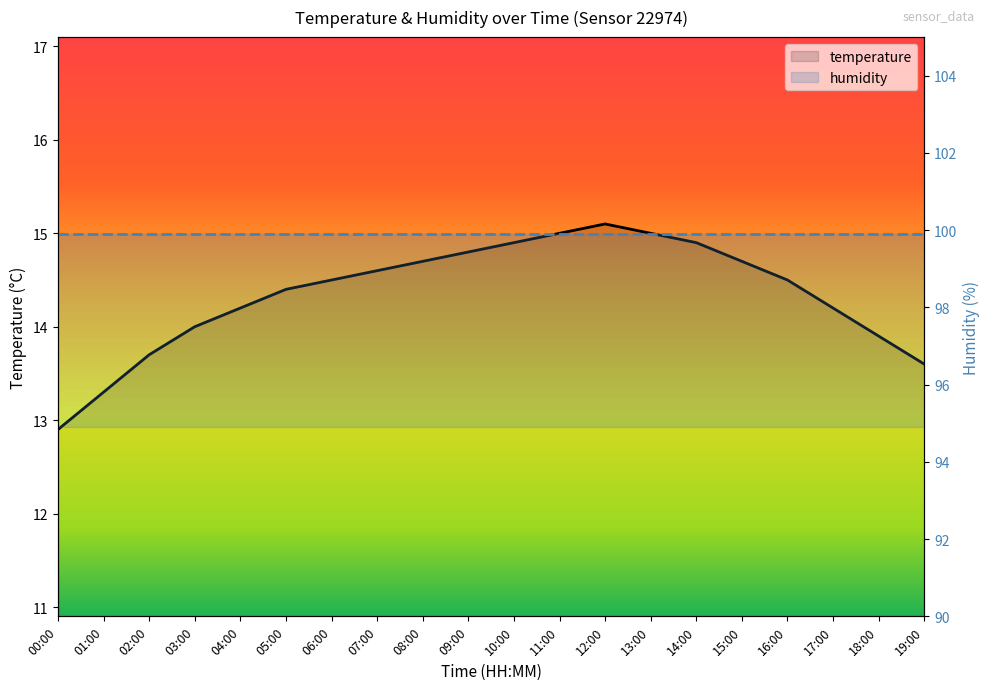

What is the sum of the values at 19:00 and 12:00?

28.7